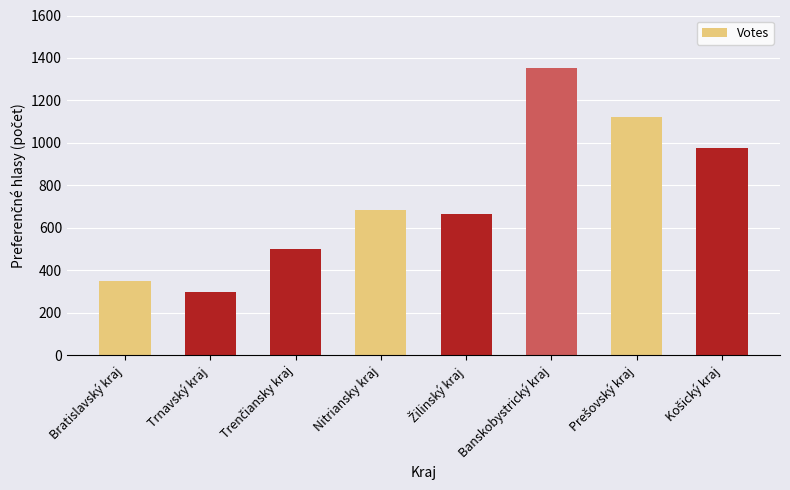

Are the bars grouped side by side (vs. stacked)?

No